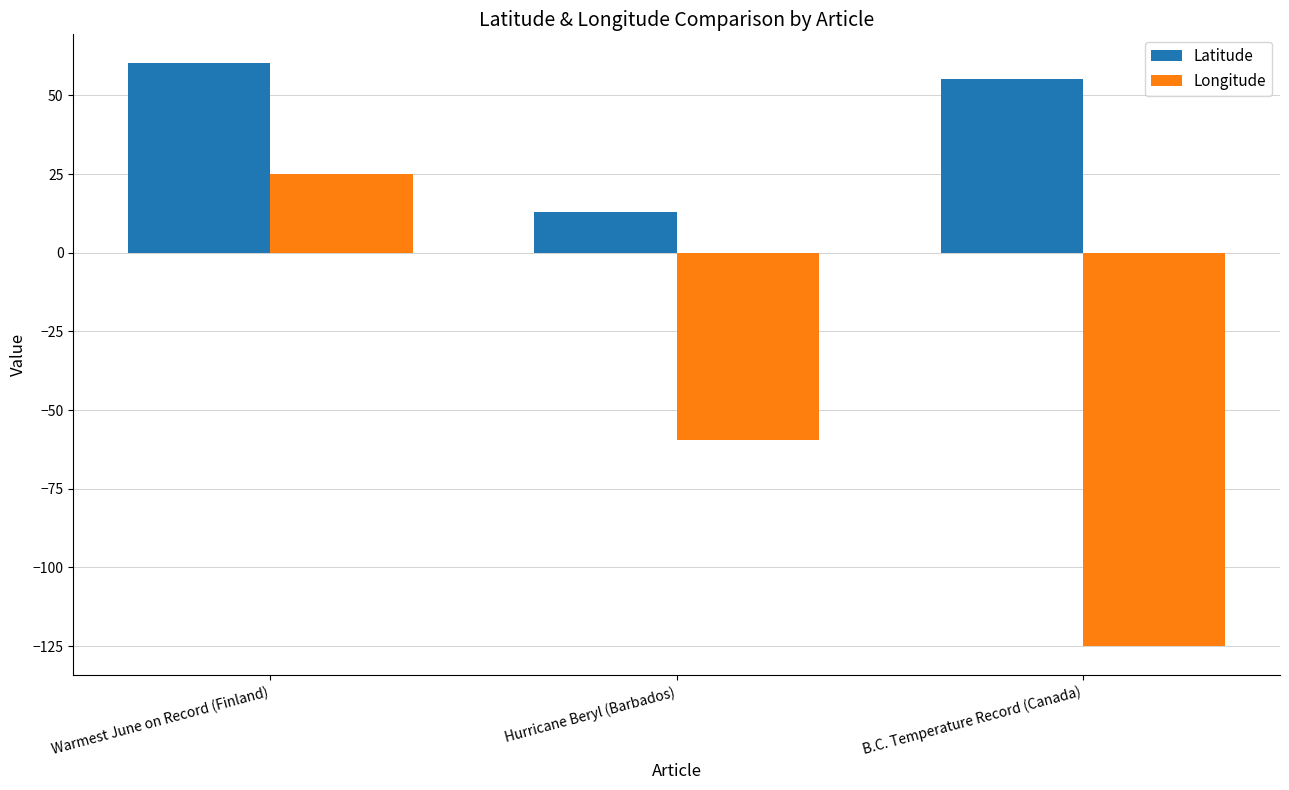

Is it true that Latitude equals 55.2 at B.C. Temperature Record (Canada)?

True